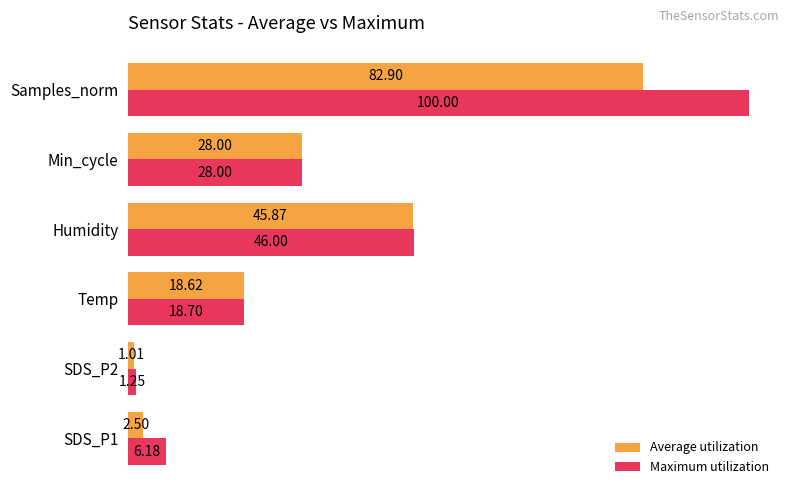

What is the maximum value for Maximum utilization?

100.0